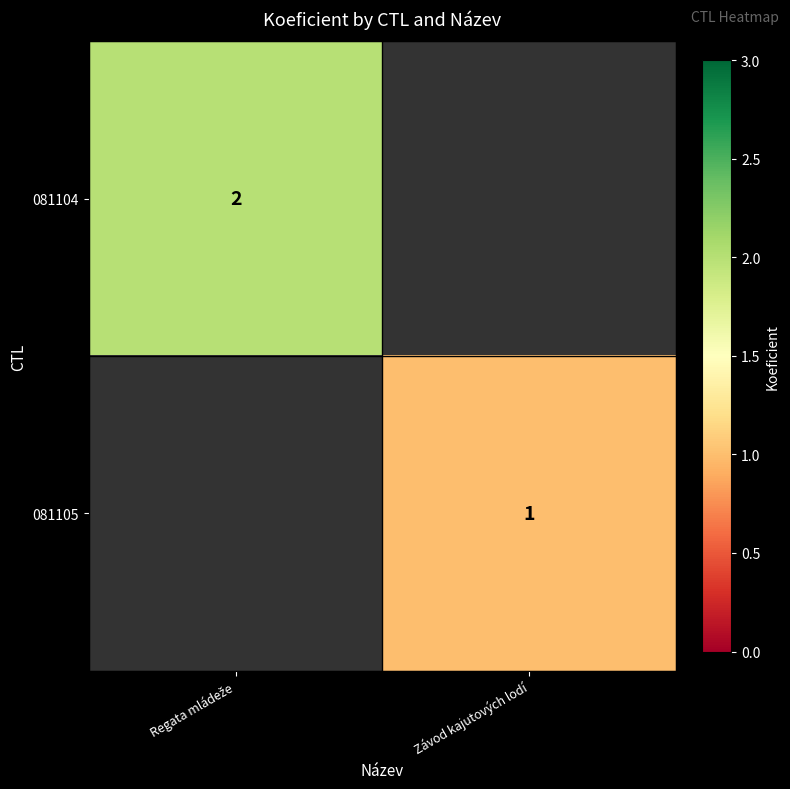

Is it true that 081105 equals 1 at Závod kajutových lodí?

True